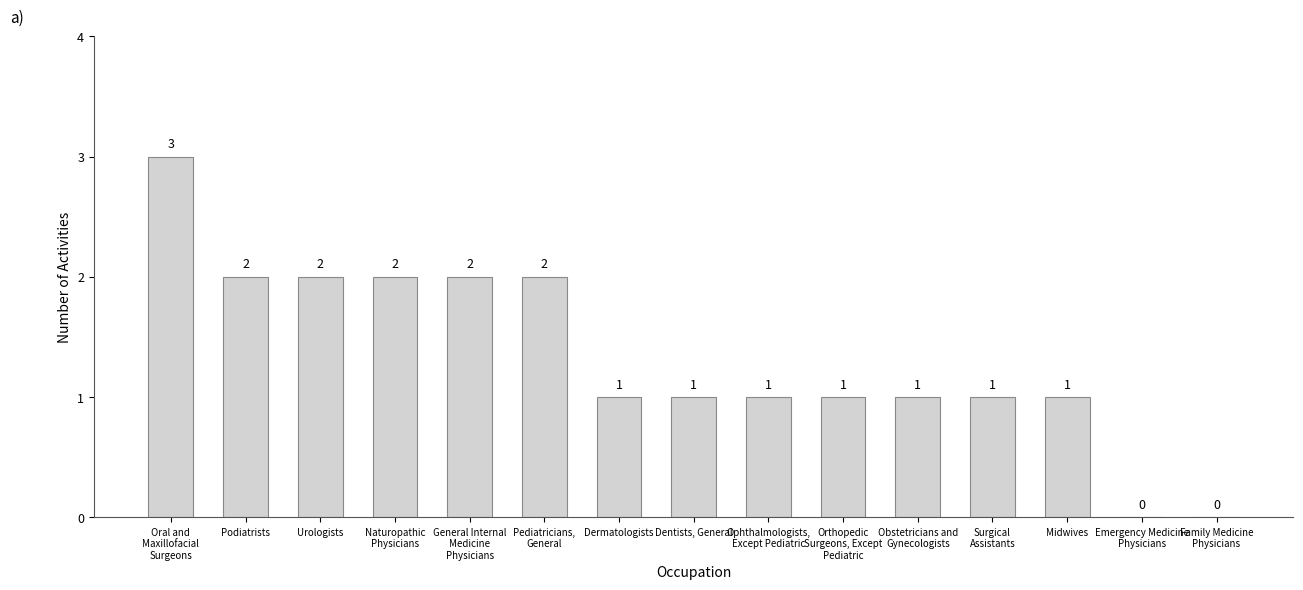

What is the average value?

1